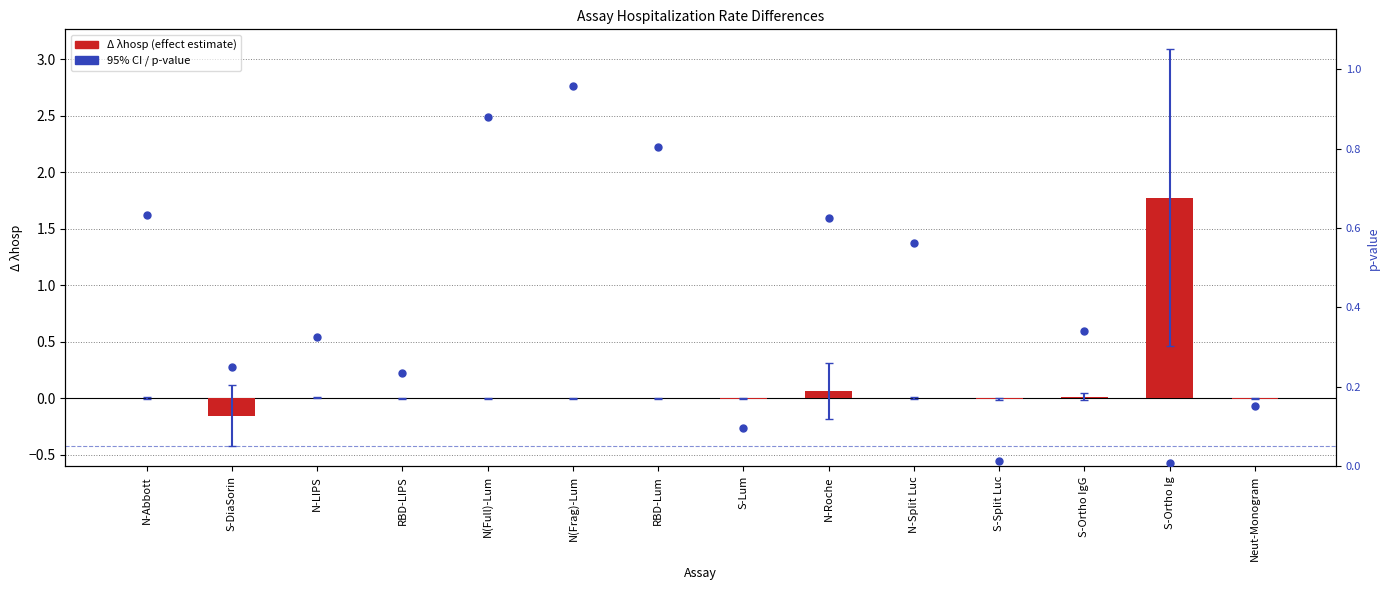

At which category is the sum across all series the highest?

S-Ortho Ig